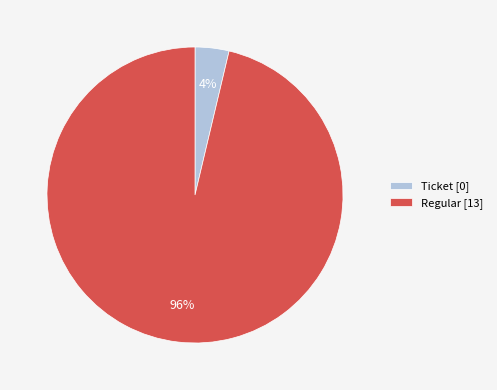

Which has a higher value, Regular [13] or Ticket [0]?

Regular [13]